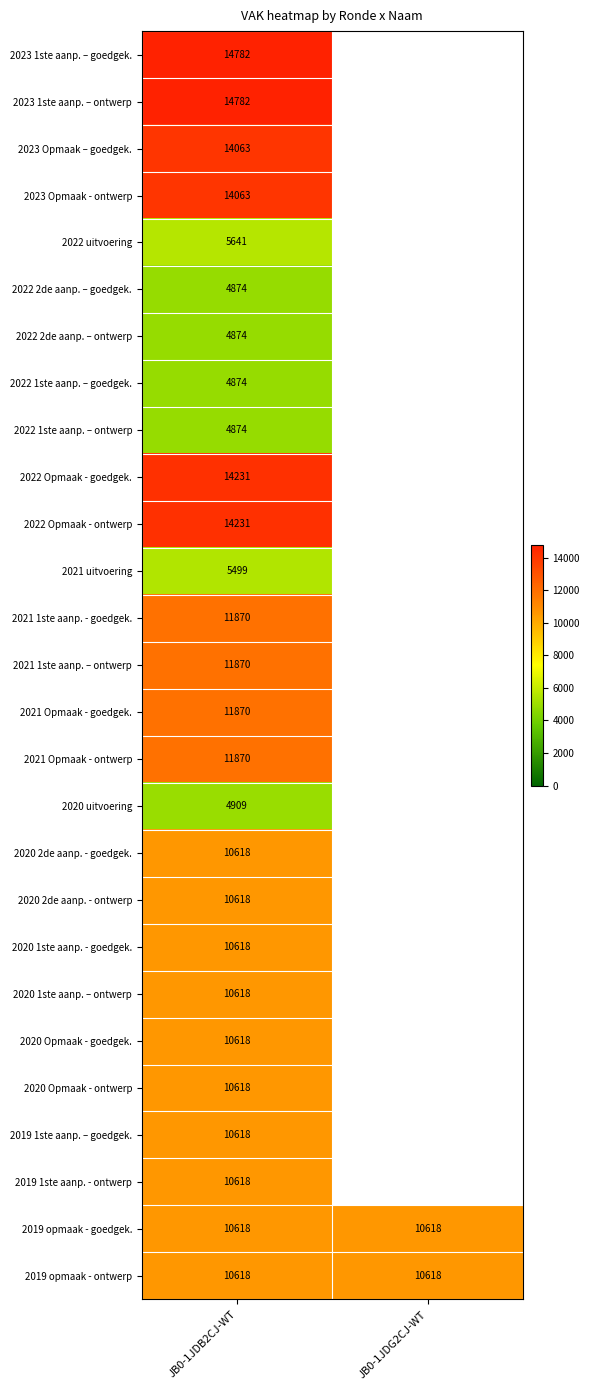

What is the total value across all series at JB0-1JDG2CJ-WT?

21236